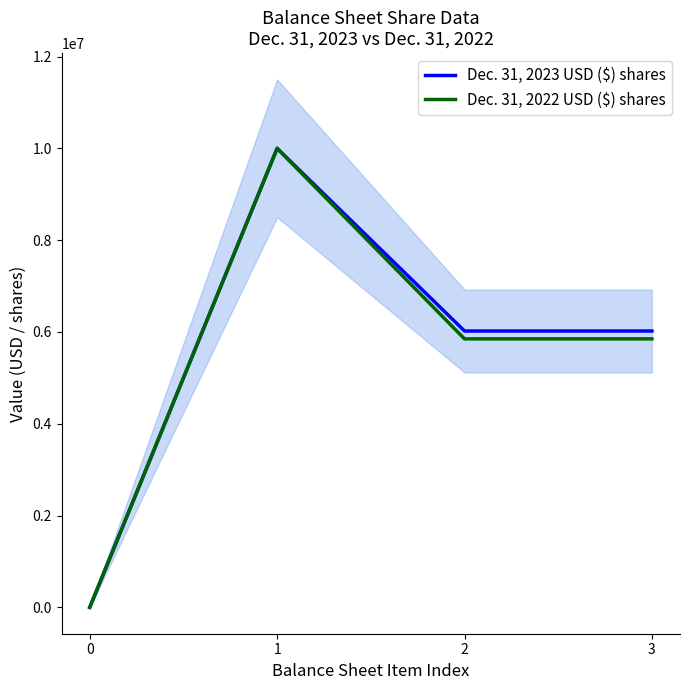

What is the approximate value of Dec. 31, 2022 USD ($) shares at 3?

5849678